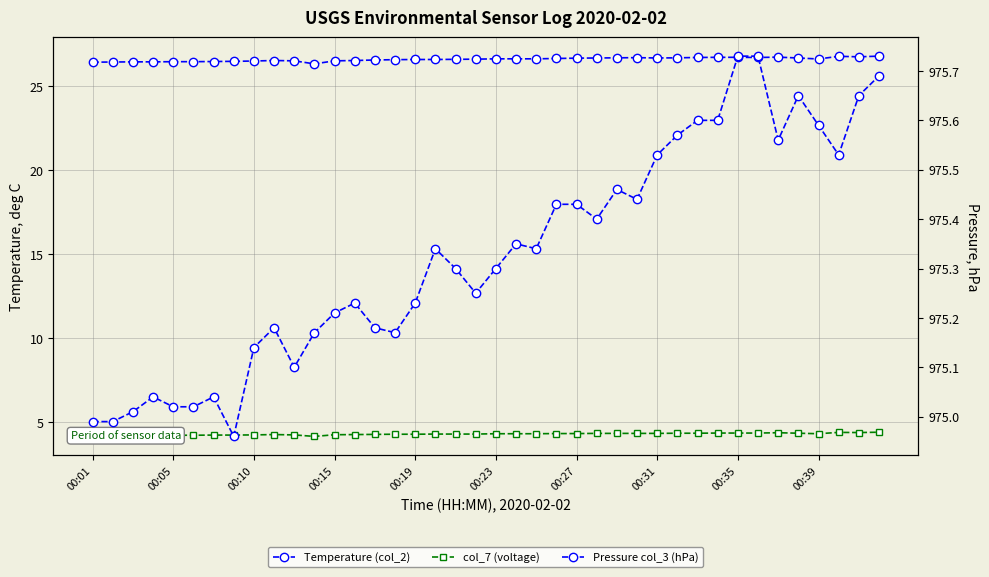

What is the value of the Temperature (col_2) point at the 26th from the left?

26.7